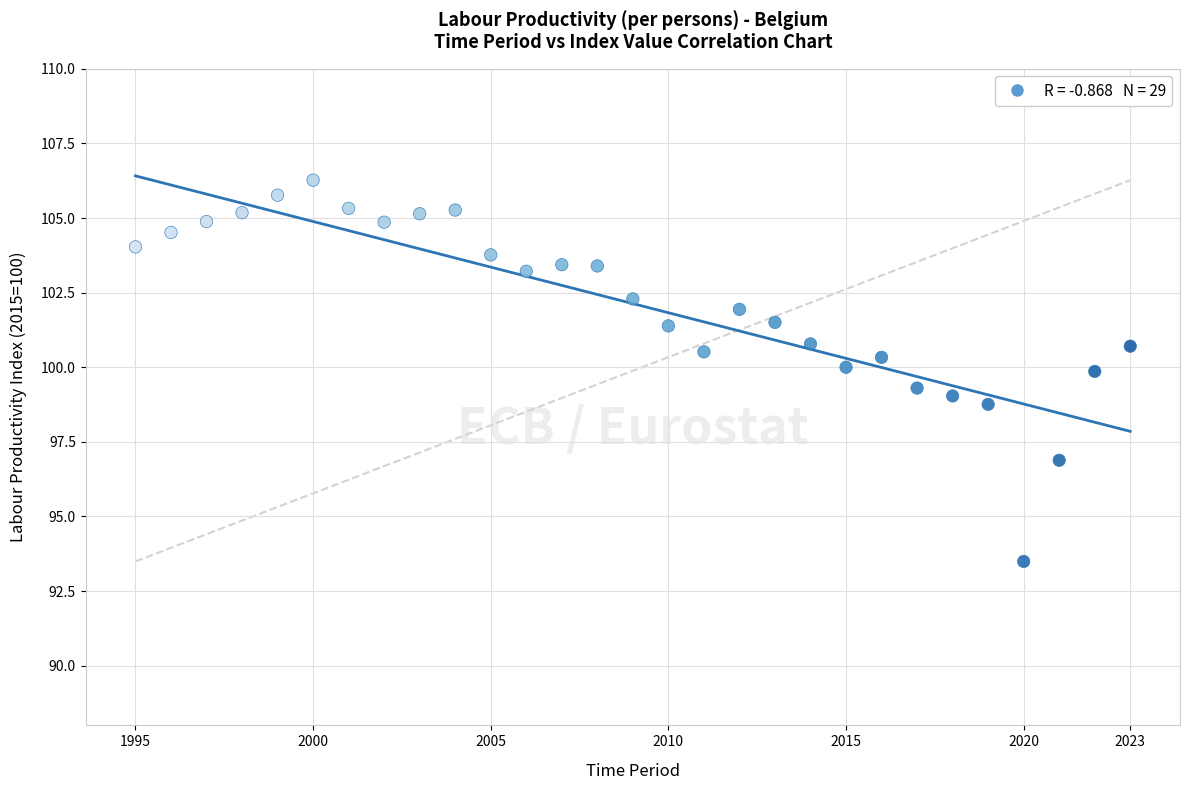

What is the range of X values (max minus min)?

28.0